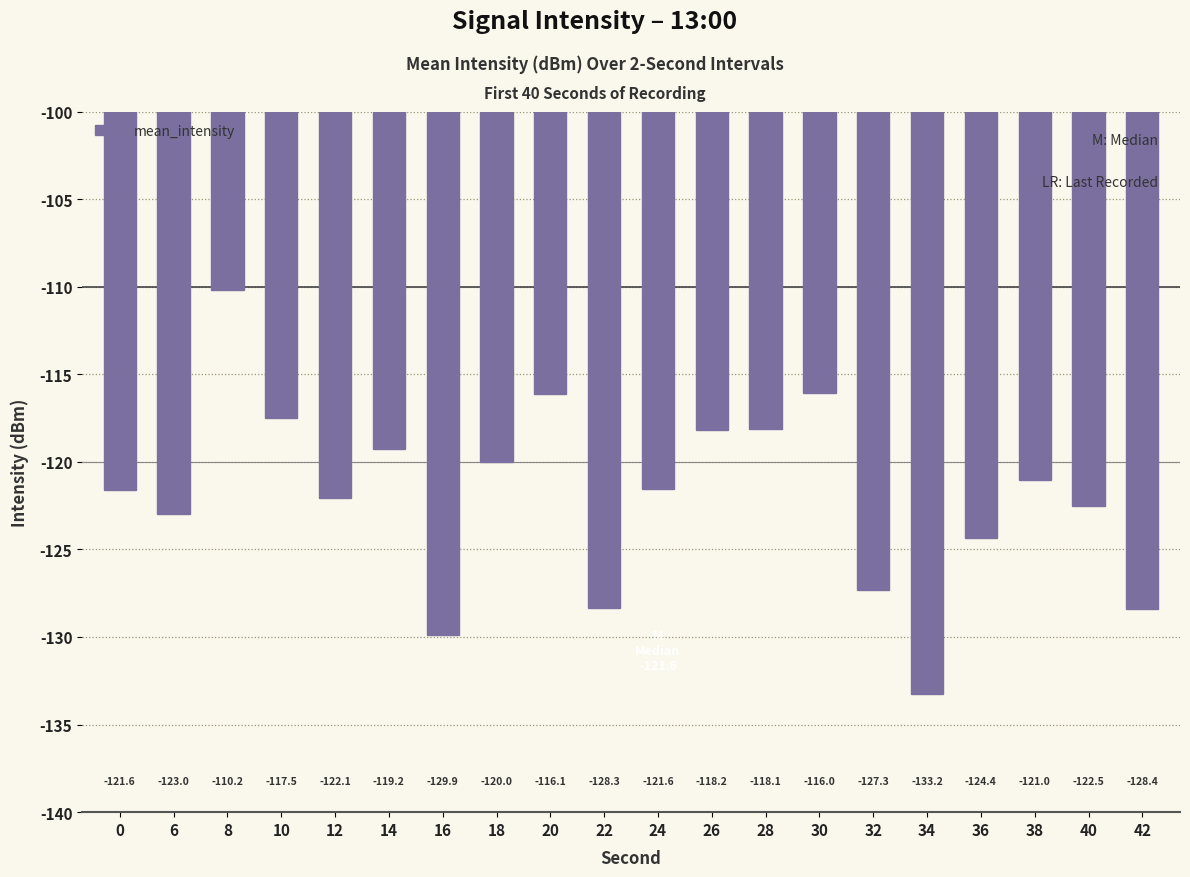

Are the bars grouped side by side (vs. stacked)?

No